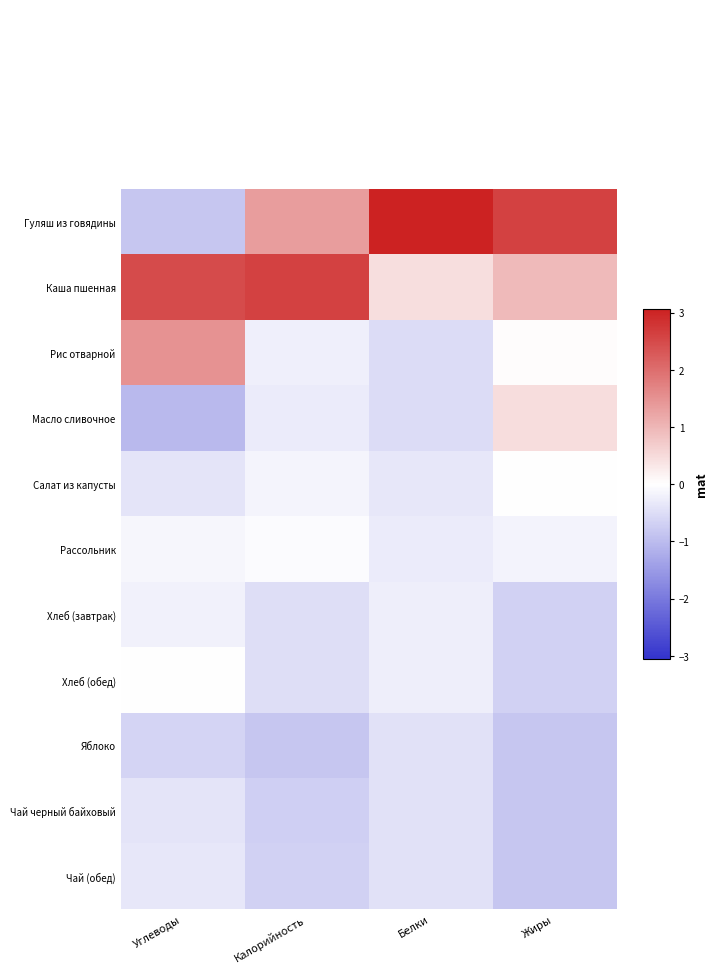

Reading left to right, transcribe all the data shown in this chart.

Гуляш из говядины: Углеводы=-0.8	Калорийность=1.3	Белки=3.1	Жиры=2.6
Каша пшенная: Углеводы=2.5	Калорийность=2.6	Белки=0.4	Жиры=0.9
Рис отварной: Углеводы=1.5	Калорийность=-0.2	Белки=-0.5	Жиры=0.0
Масло сливочное: Углеводы=-1.0	Калорийность=-0.3	Белки=-0.5	Жиры=0.5
Салат из капусты: Углеводы=-0.4	Калорийность=-0.2	Белки=-0.3	Жиры=-0.0
Рассольник: Углеводы=-0.1	Калорийность=-0.1	Белки=-0.3	Жиры=-0.2
Хлеб (завтрак): Углеводы=-0.2	Калорийность=-0.5	Белки=-0.3	Жиры=-0.7
Хлеб (обед): Углеводы=-0.0	Калорийность=-0.5	Белки=-0.3	Жиры=-0.7
Яблоко: Углеводы=-0.6	Калорийность=-0.9	Белки=-0.4	Жиры=-0.8
Чай черный байховый: Углеводы=-0.4	Калорийность=-0.7	Белки=-0.4	Жиры=-0.8
Чай (обед): Углеводы=-0.4	Калорийность=-0.7	Белки=-0.4	Жиры=-0.8